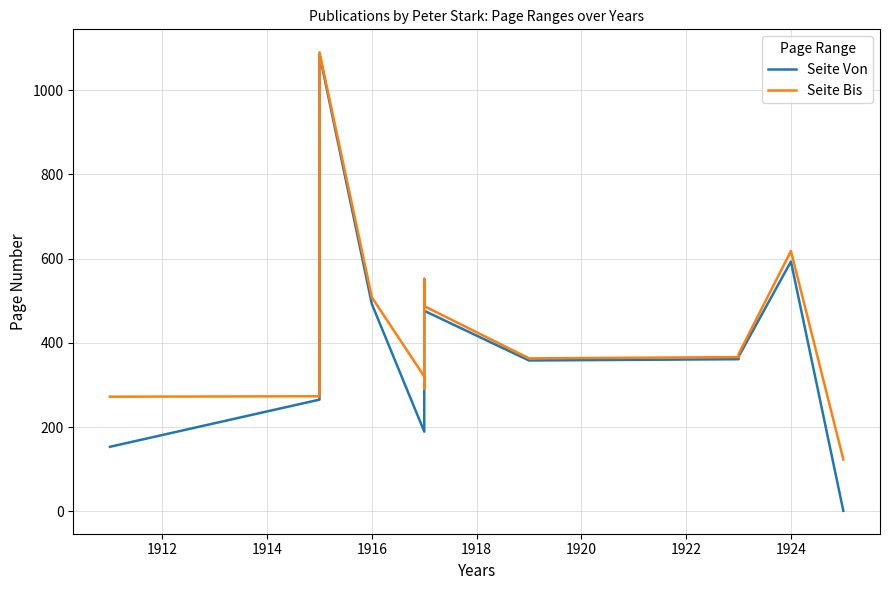

True or false: Seite Von and Seite Bis cross at least once.

False